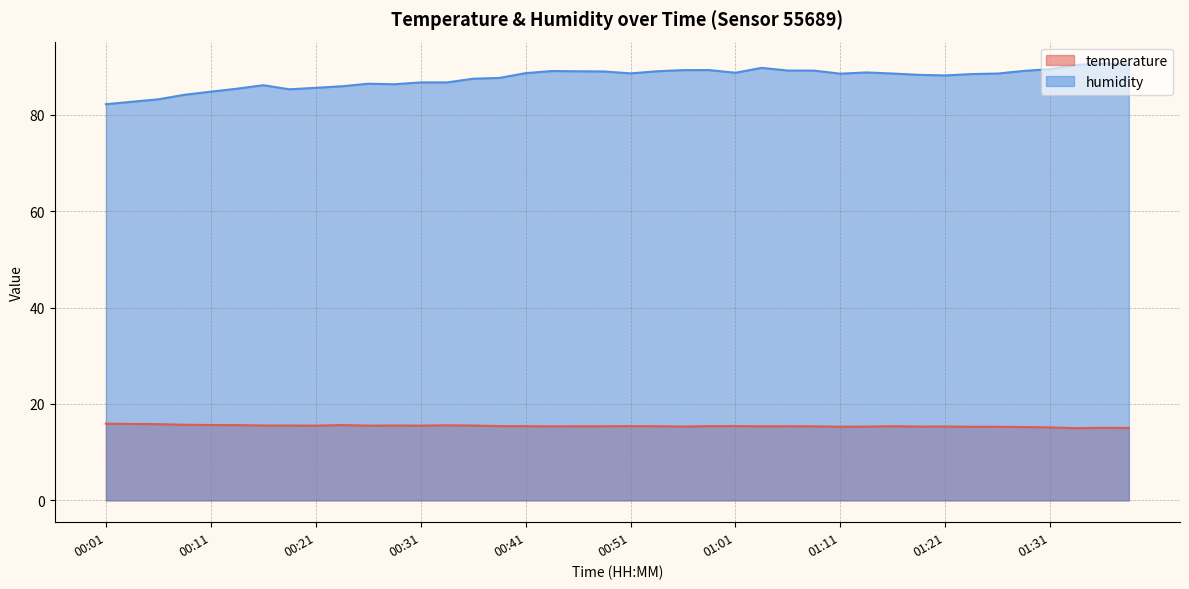

Between 01:26 and 00:01, which is larger?

00:01